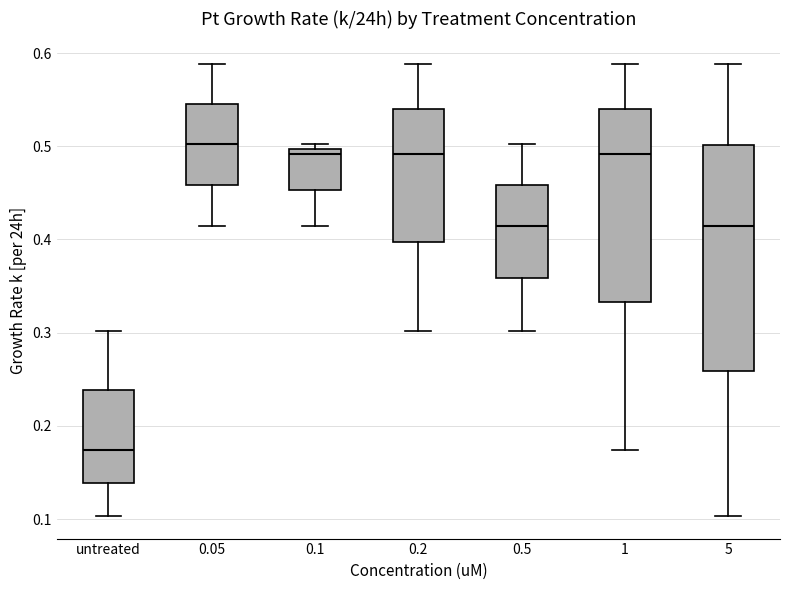

Where is the upper edge of the box for 5 on the y-axis? The values are not printed on the chart, so give them approximately, as read against the axis.

0.50